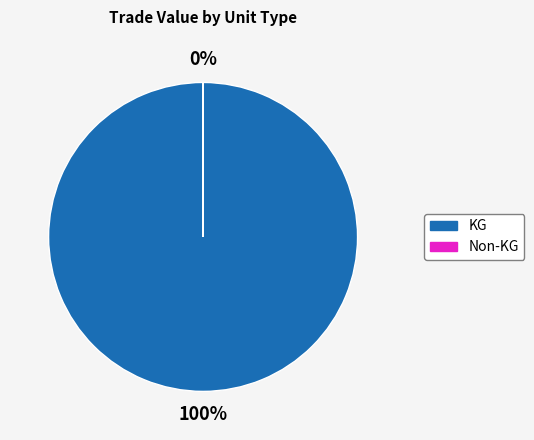

Is it true that KG is 92% of the pie?

False